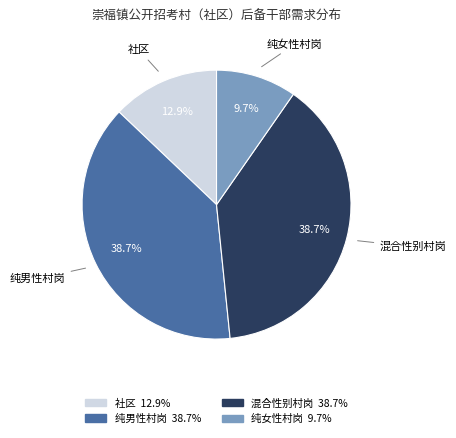

Does any single category account for the majority?

No